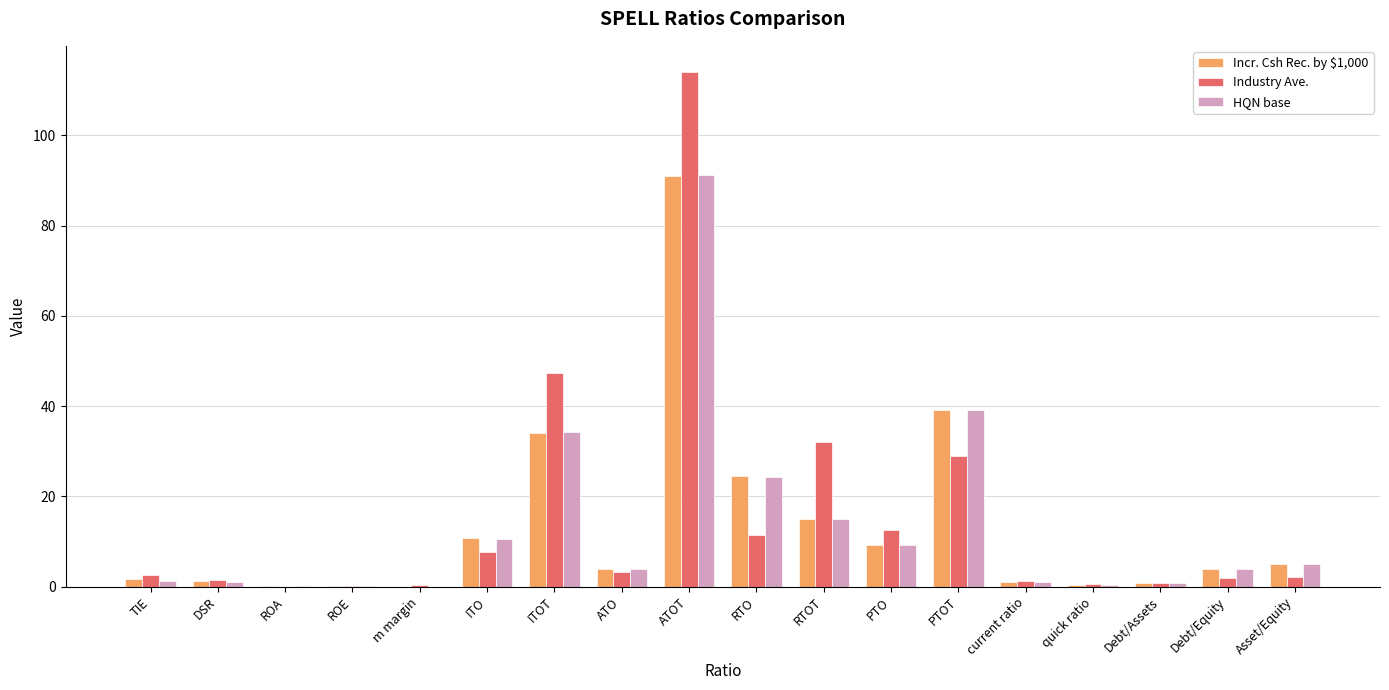

Where is Industry Ave. nearest to the value 57?

ITOT